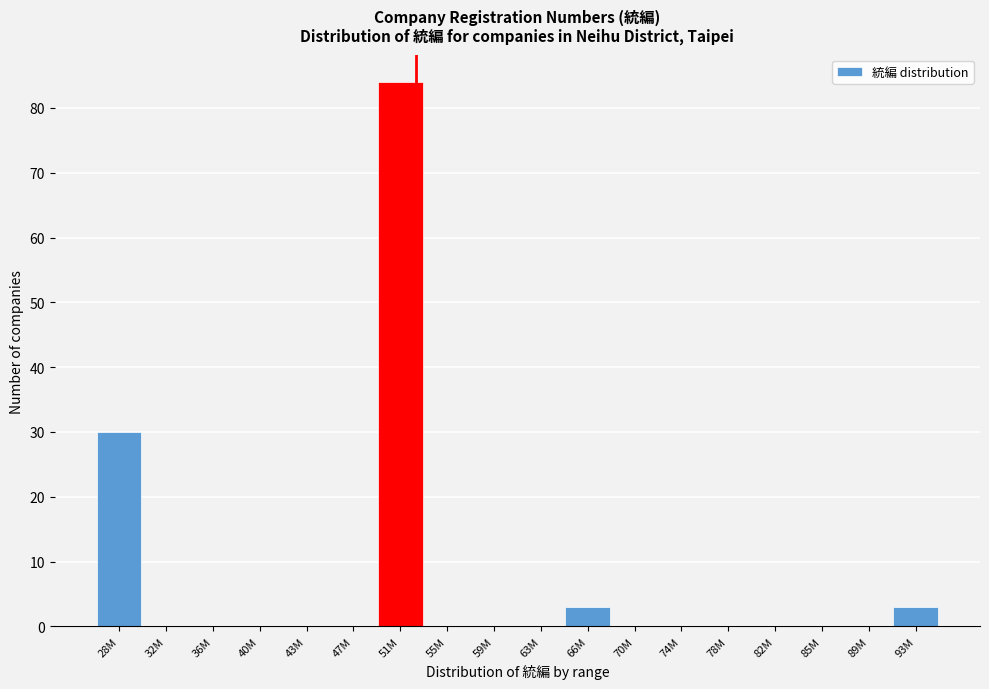

Reading left to right, extract all data points from this chart.

28M=30	32M=0	36M=0	40M=0	43M=0	47M=0	51M=84	55M=0	59M=0	63M=0	66M=3	70M=0	74M=0	78M=0	82M=0	85M=0	89M=0	93M=3